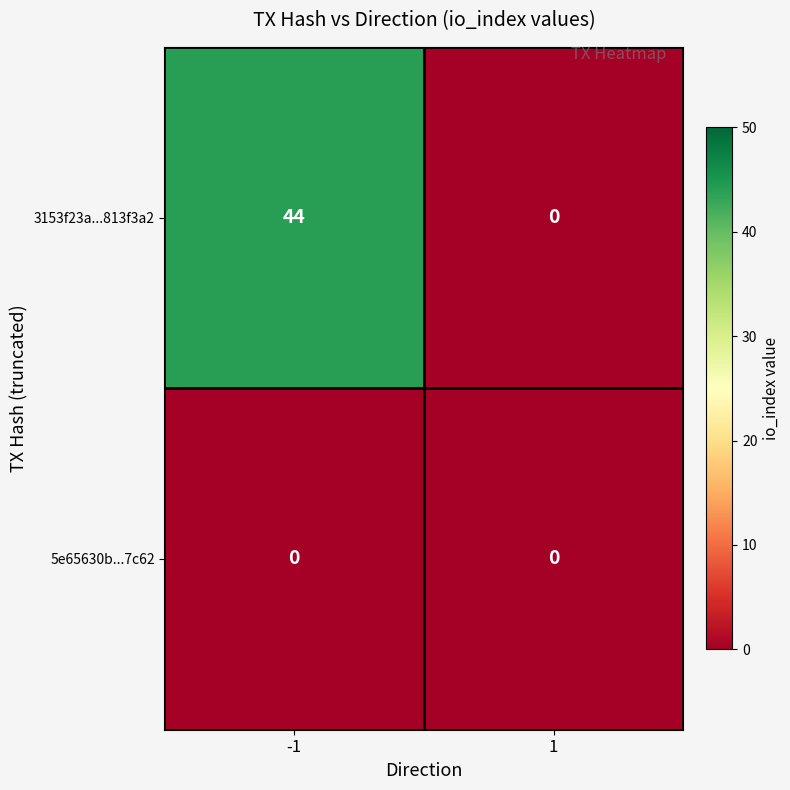

Rank the series by their average value, from highest to lowest.

3153f23a...813f3a2, 5e65630b...7c62